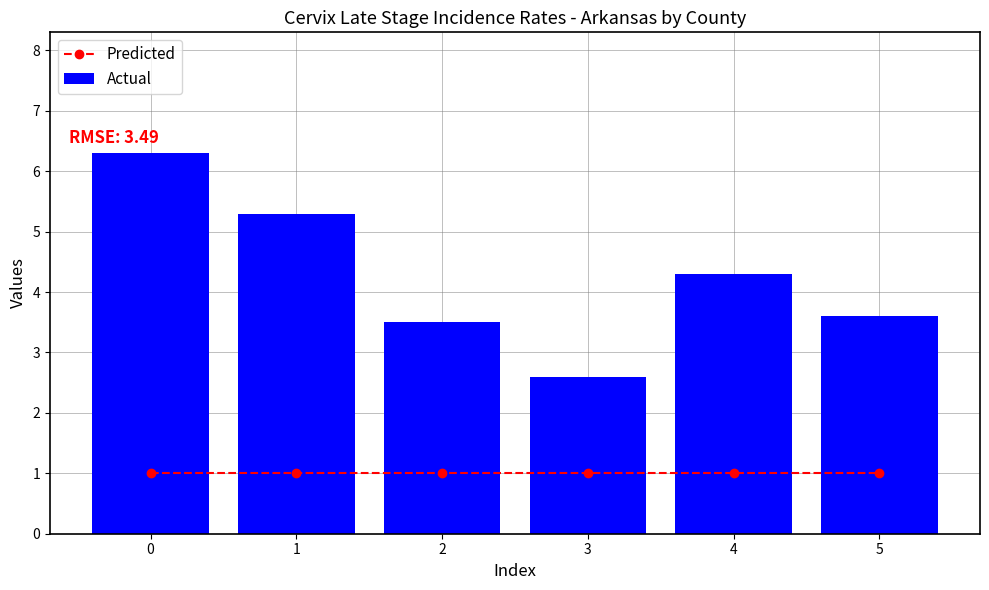

What is the maximum value for Predicted?

1.0